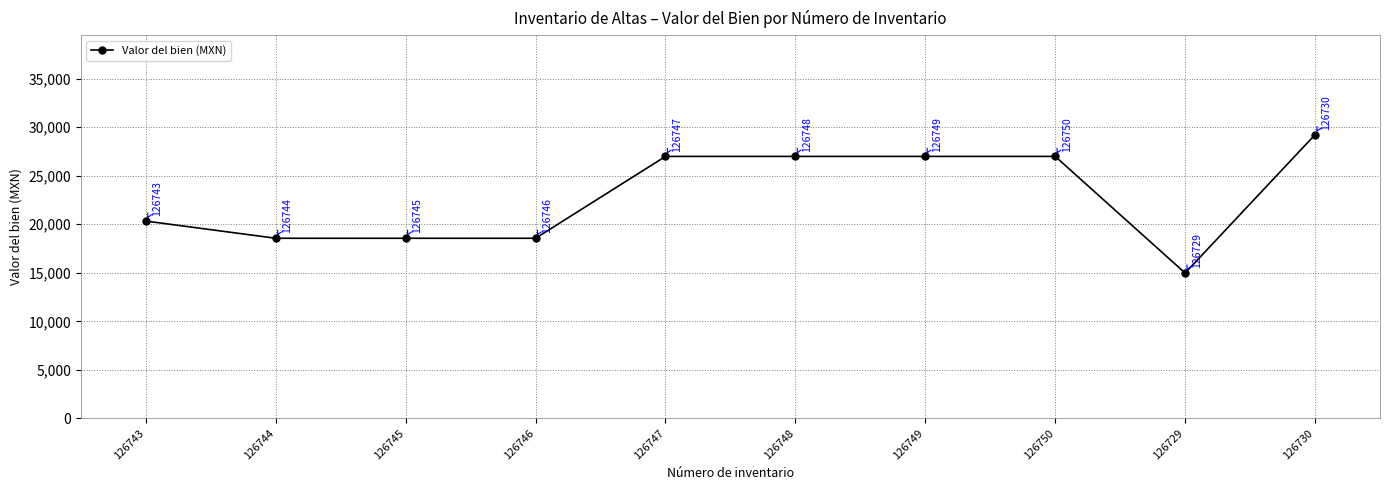

What is the difference between the maximum and minimum values?

14259.6